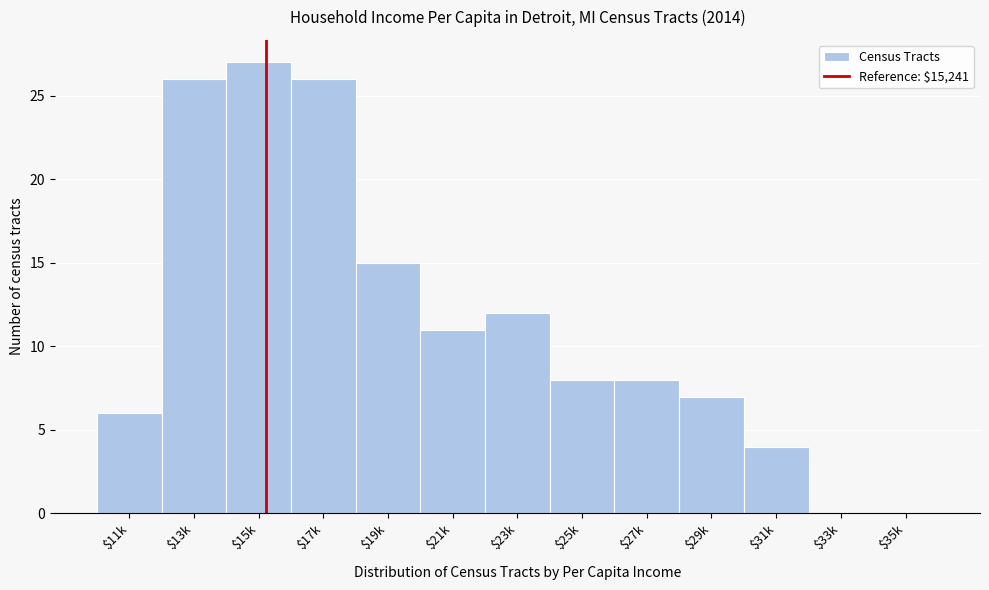

What is the sum of all values?

150